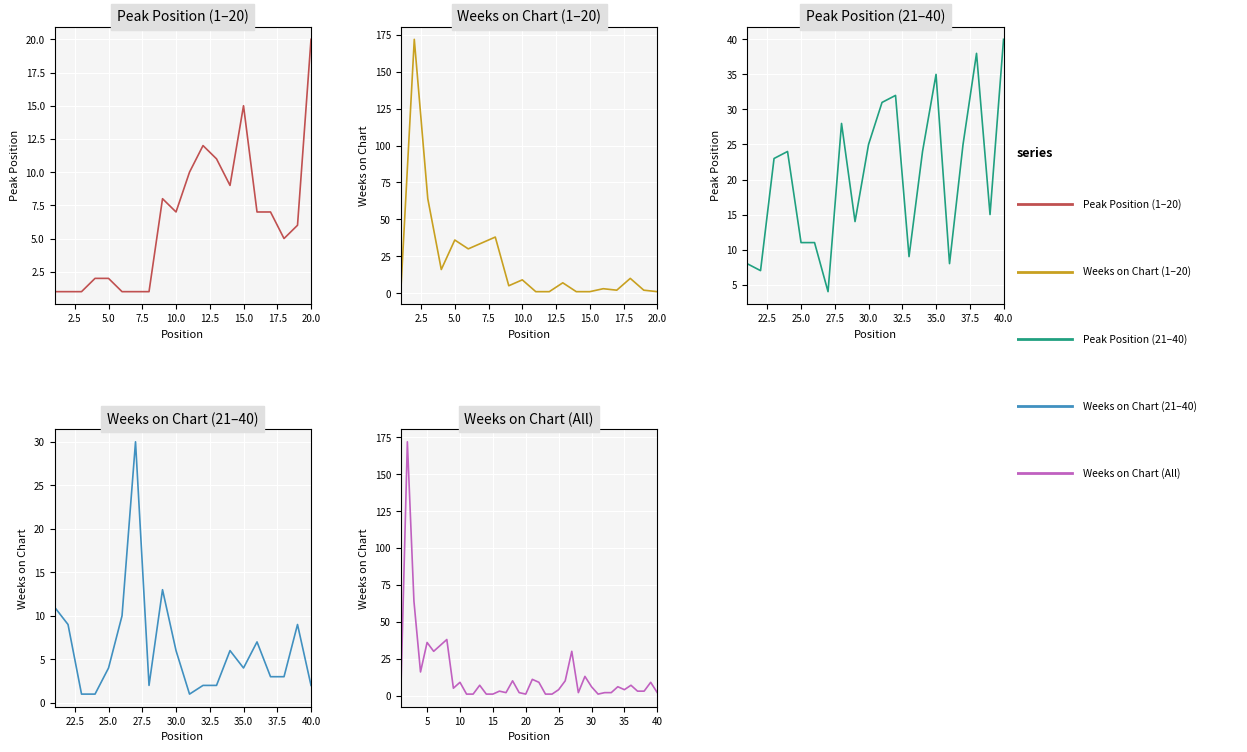

How many points are higher than both their immediate neighbors (excluding endpoints)?

13